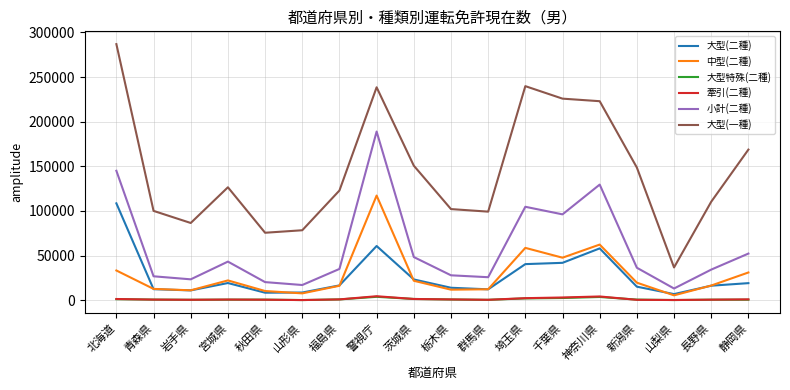

True or false: 牽引(二種) and 小計(二種) intersect in this chart.

False